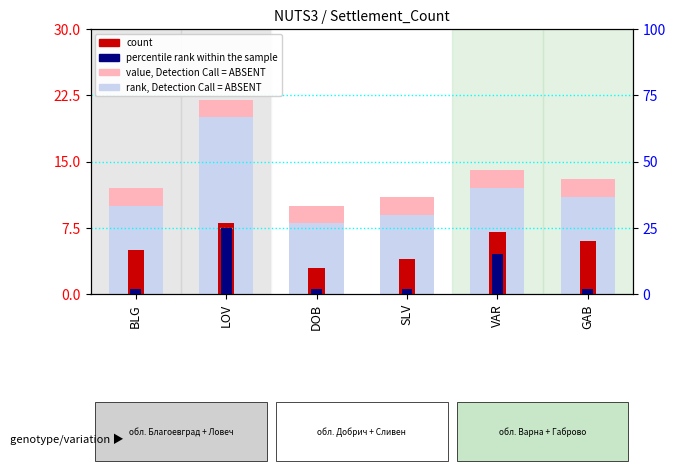

What are all the series names shown in the legend?

value, Detection Call = ABSENT, rank, Detection Call = ABSENT, count, percentile rank within the sample